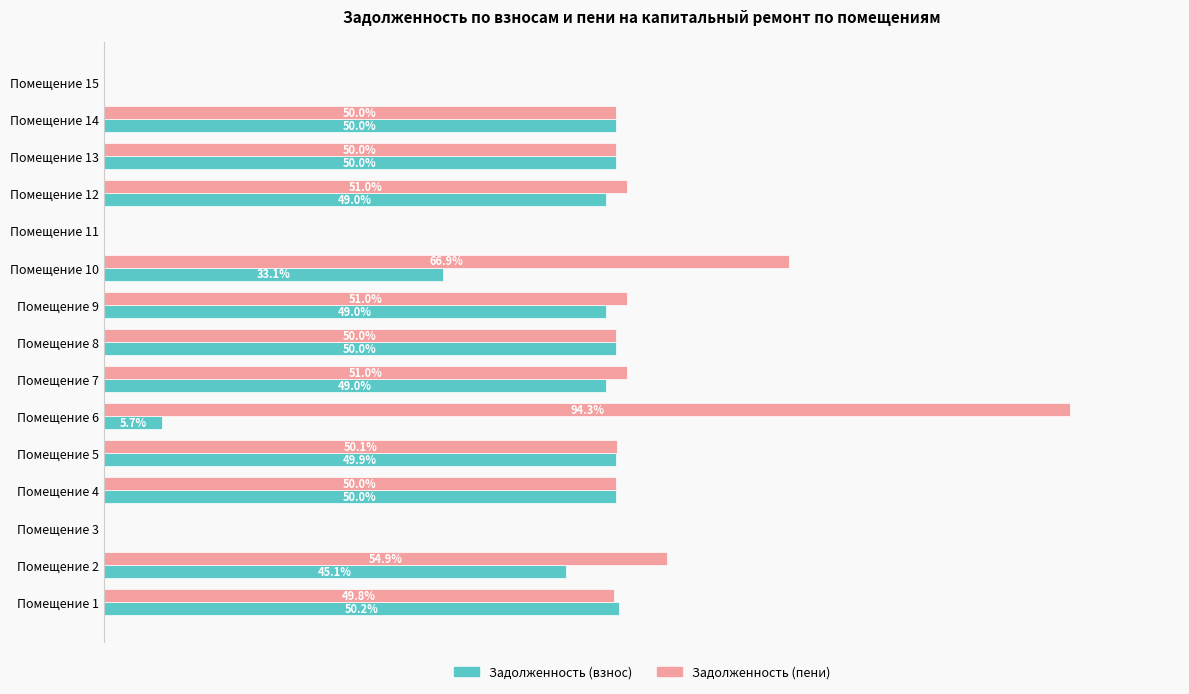

Is the value of Задолженность (пени) at Помещение 11 greater than the value of Задолженность (взнос) at Помещение 14?

No